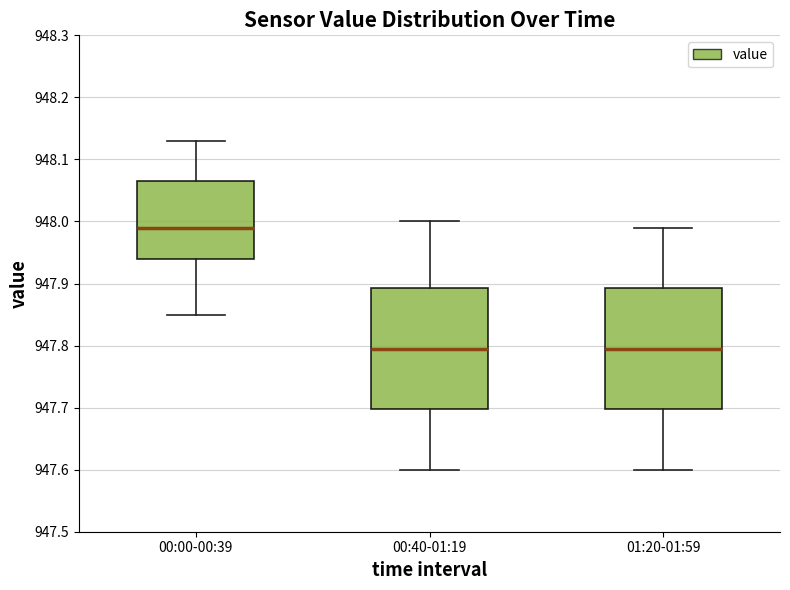

Which box's median line is the highest?

00:00-00:39